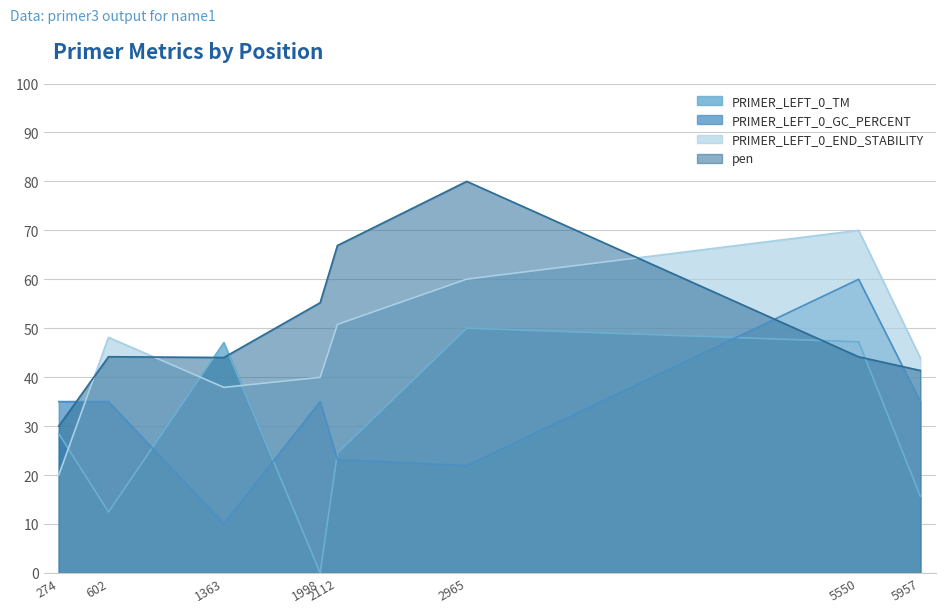

What is the spread (max minus min) of values at 5957?

28.3